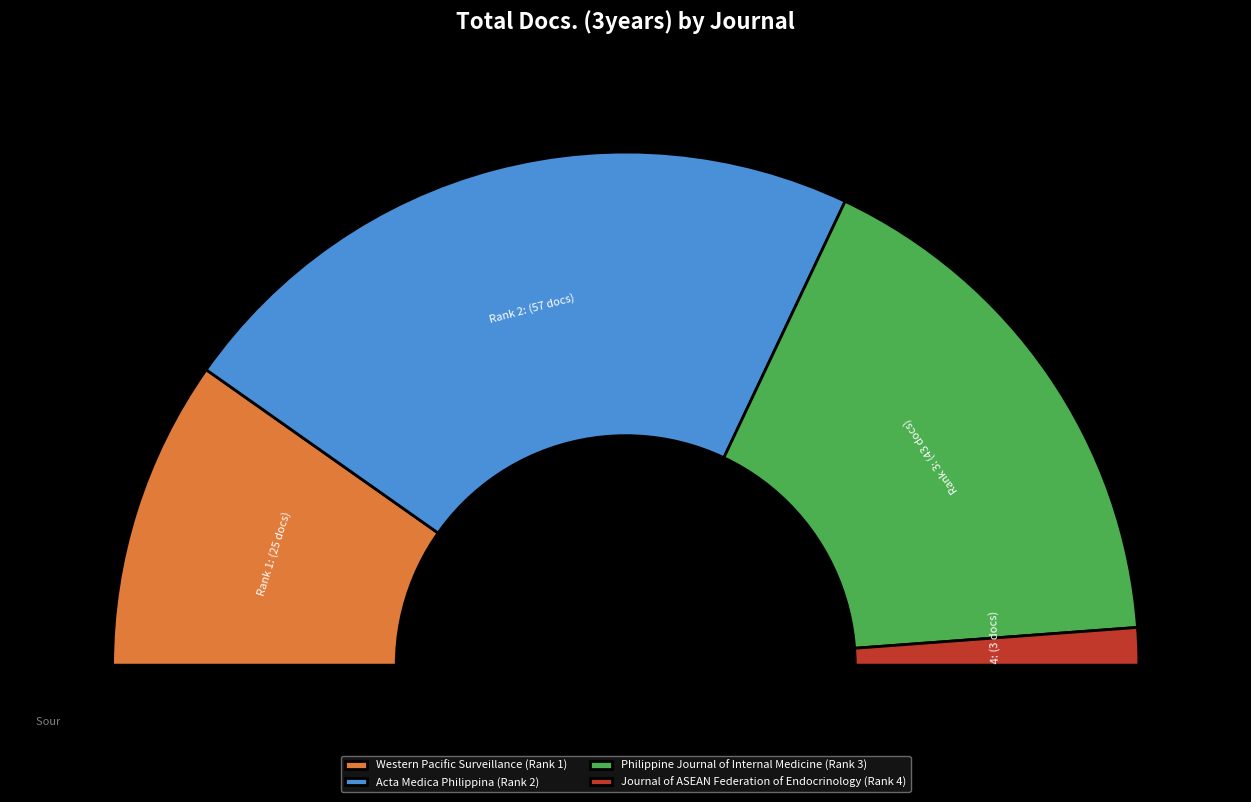

What is the smallest slice in the pie chart?

Journal of ASEAN Federation of Endocrinology (Rank 4)